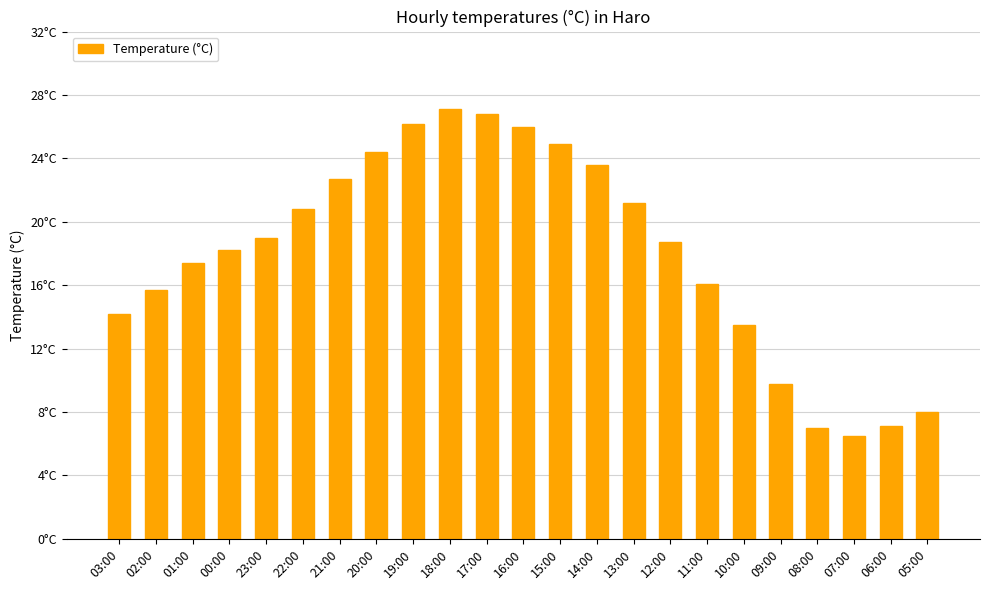

Approximately how many times larger is the value at 06:00 compared to 22:00?

0.3